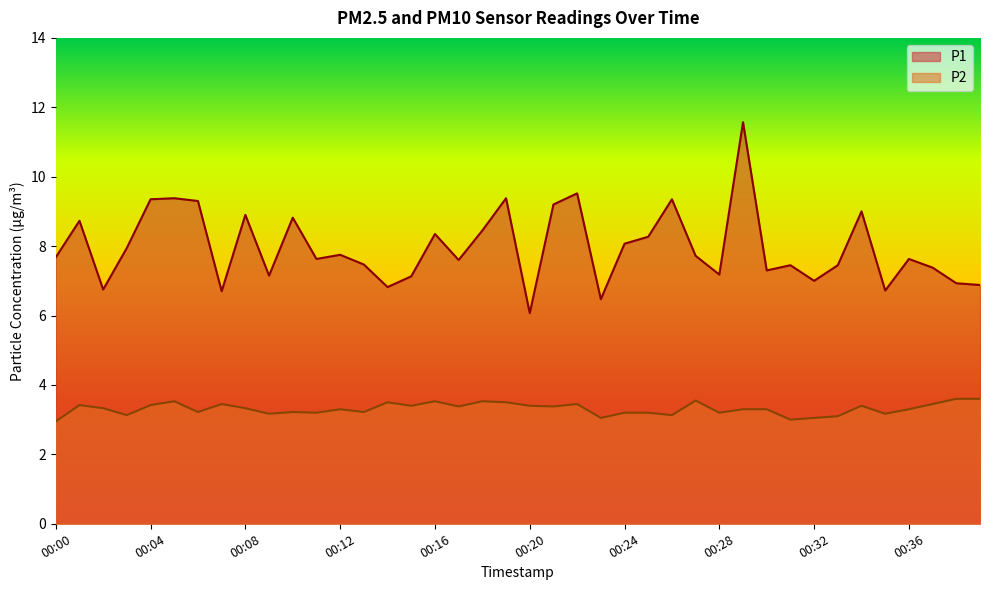

Between 00:08 and 00:23, which series saw the biggest shift?

P1